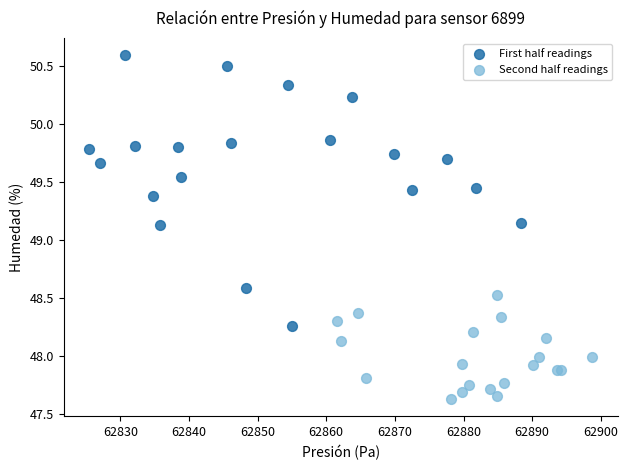

Which series contains the lowest Y value?

Second half readings